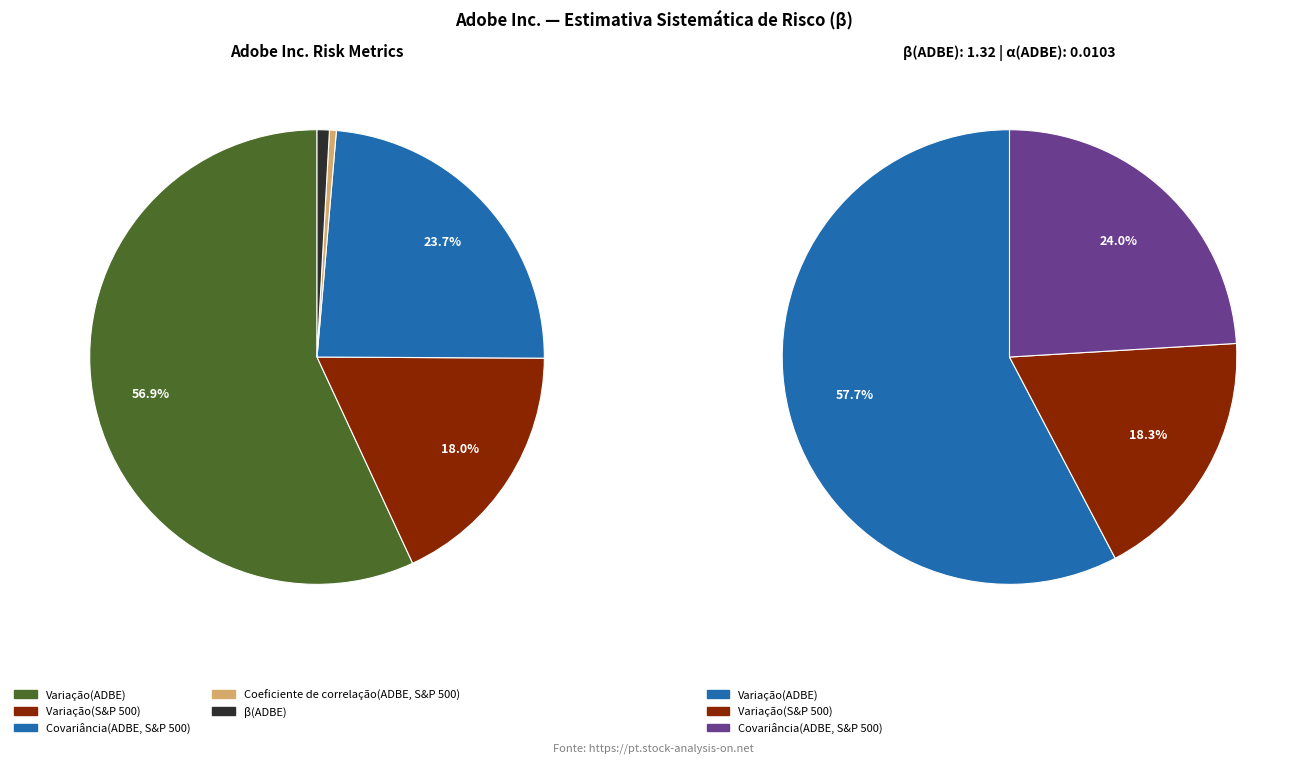

What is the majority slice?

Variação(ADBE)